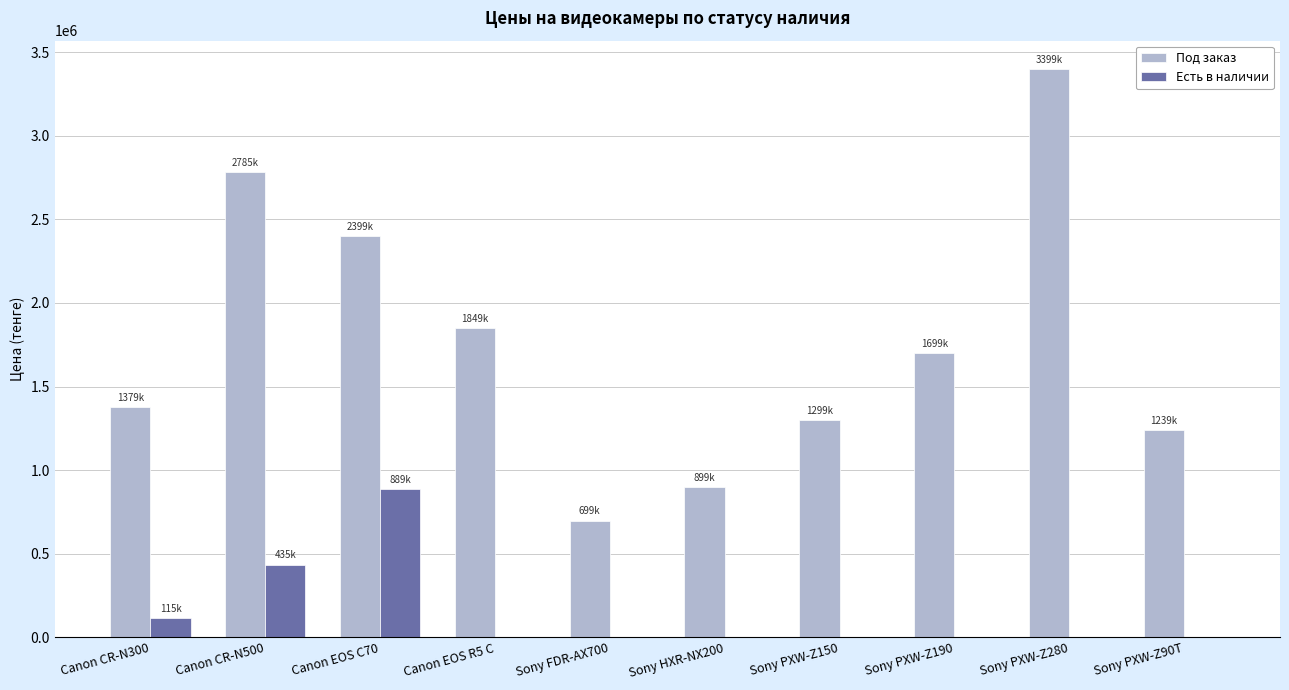

Which category has the highest value across all series?

Sony PXW-Z280